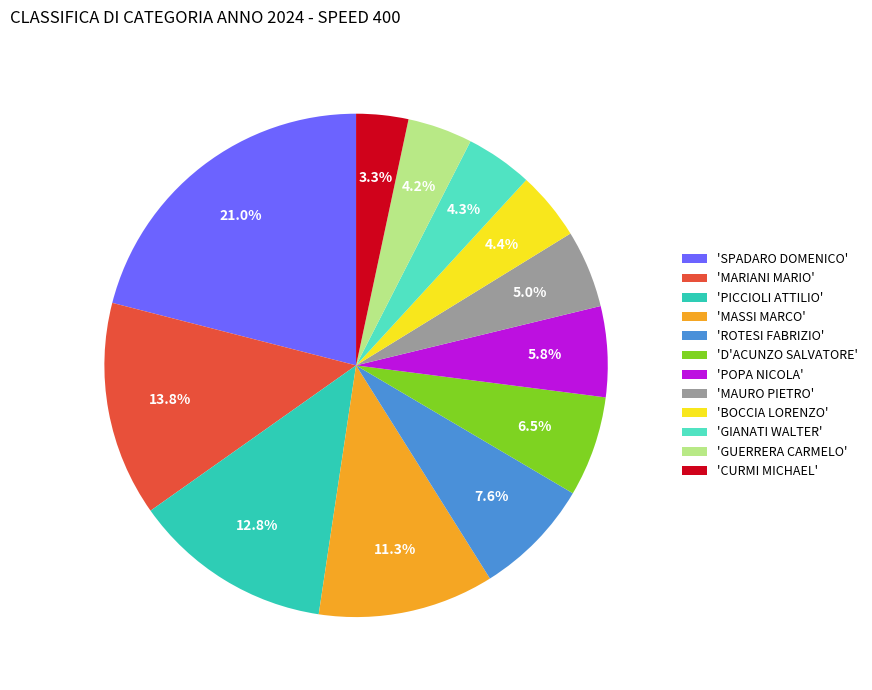

Do 'POPA NICOLA' and 'MARIANI MARIO' together represent more than half of the pie?

No